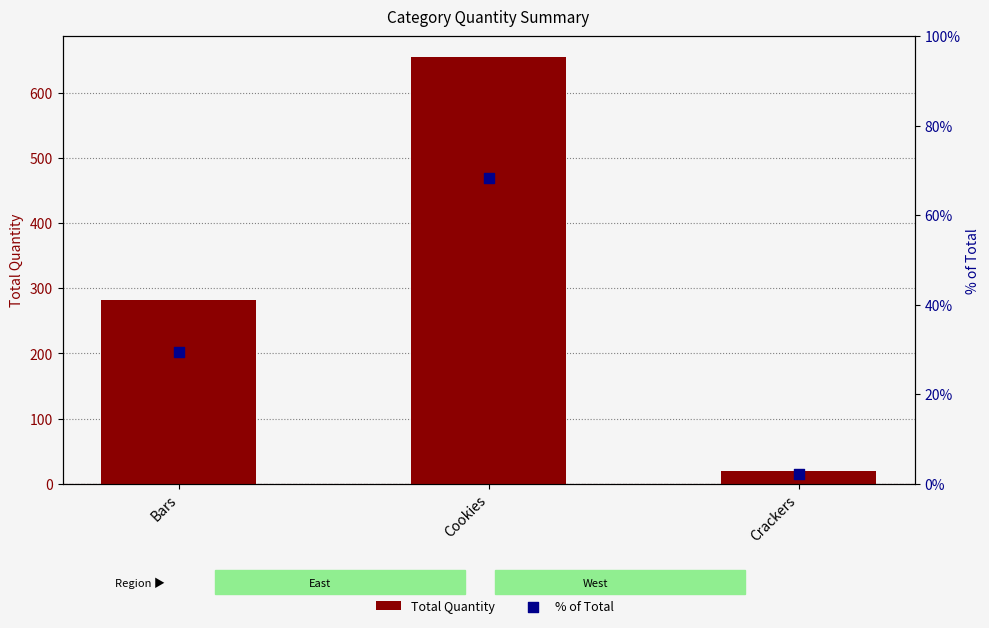

At how many categories does at least one series exceed 67?

2